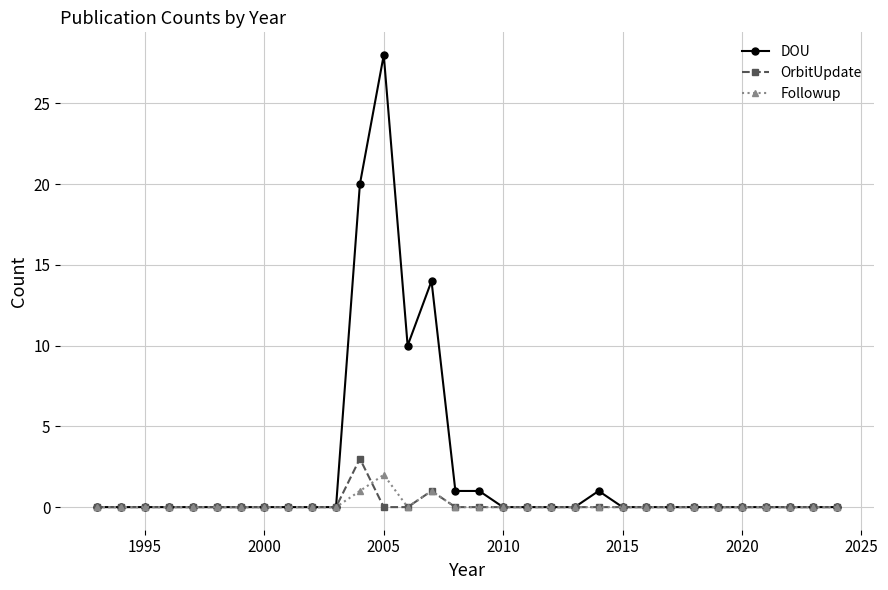

Does the chart display data point markers on the line(s)?

Yes